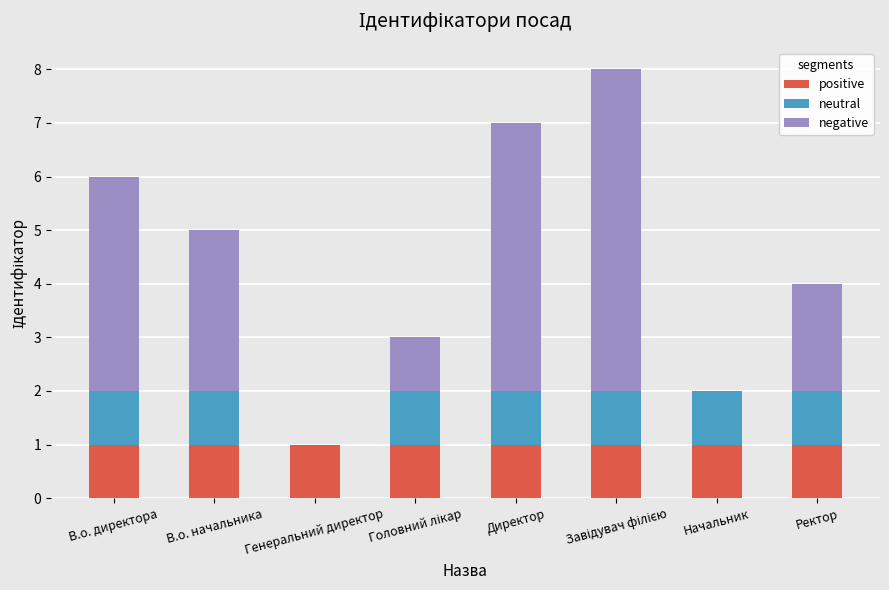

The value of positive at Директор is 2. True or false?

False